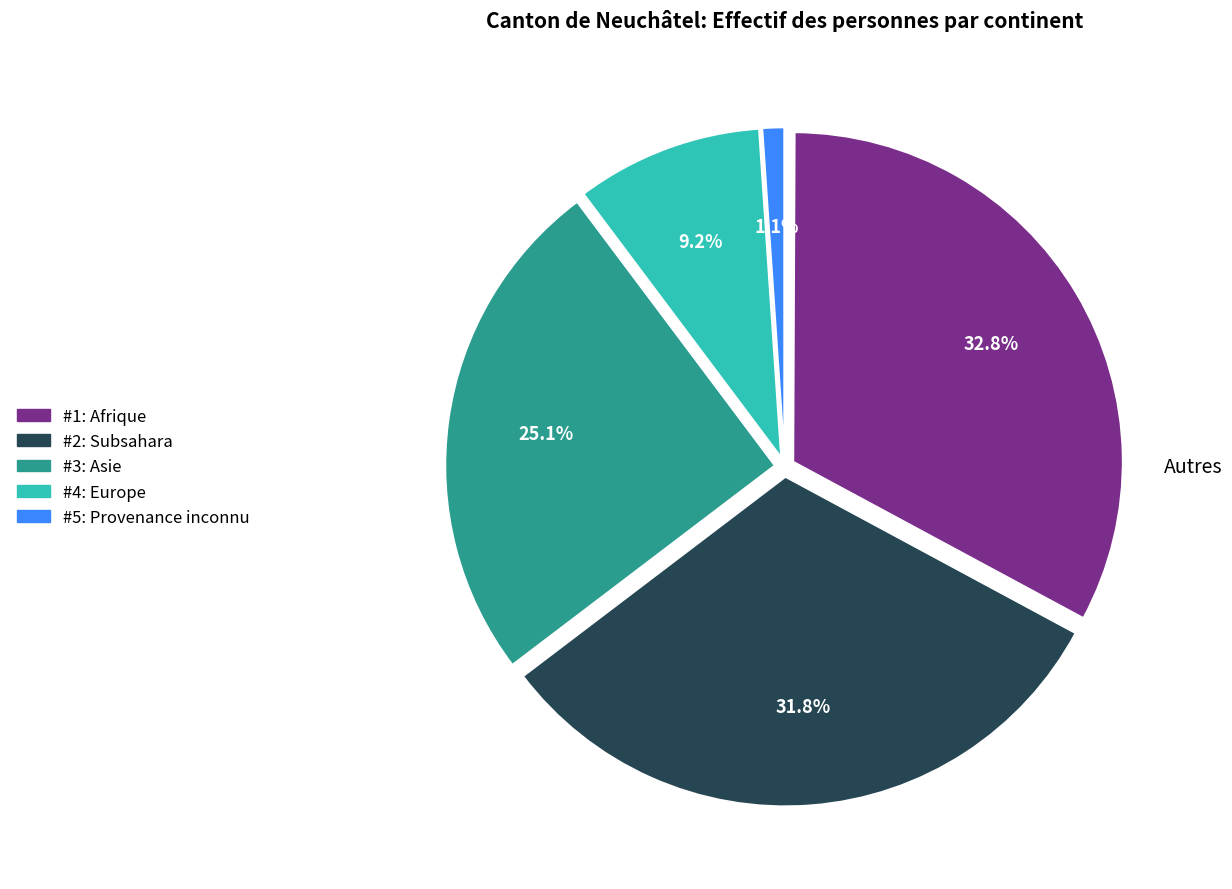

To the nearest percent, what is the average slice percentage?

17%